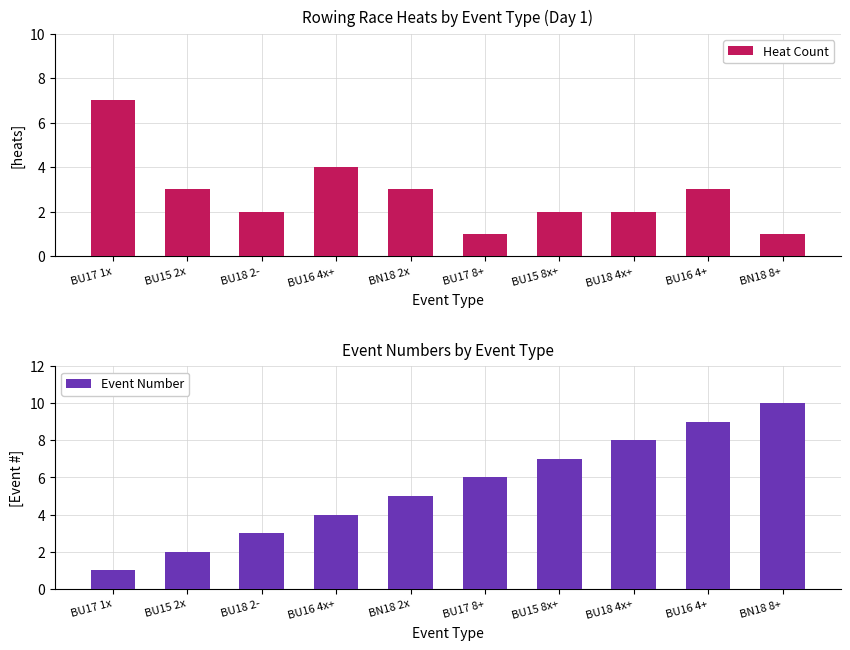

Does the chart contain stacked bars?

No